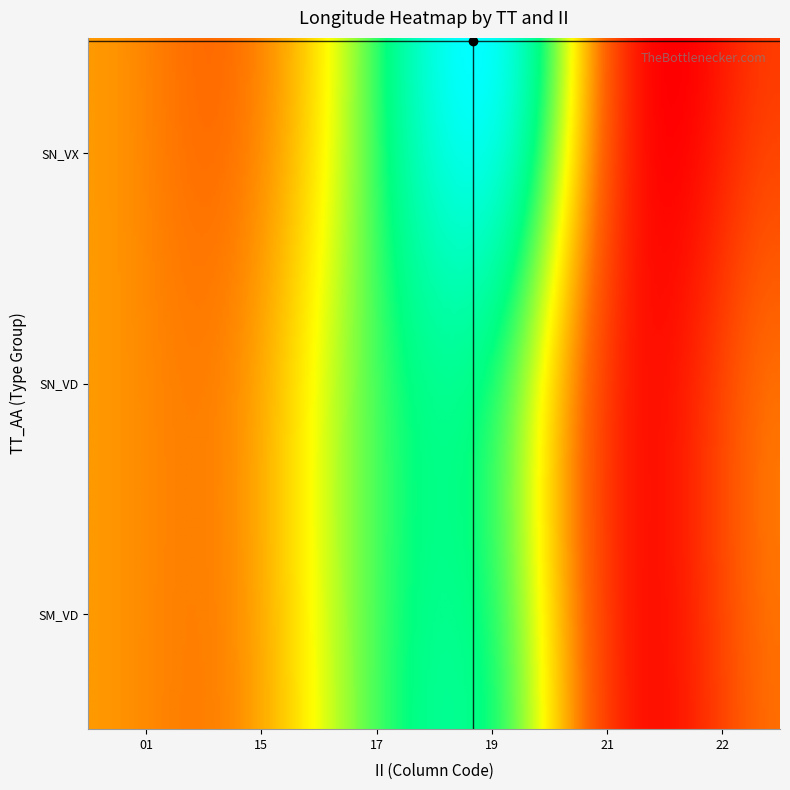

What is the average value of the SN_VD series?

89.8